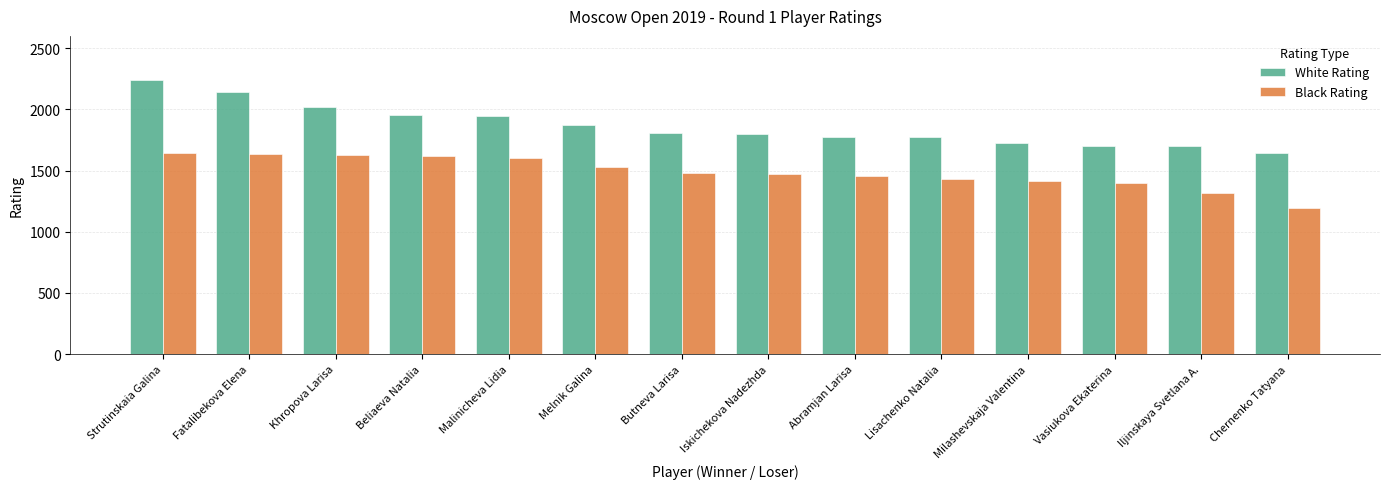

At which label does Black Rating first exceed 1482?

Strutinskaia Galina